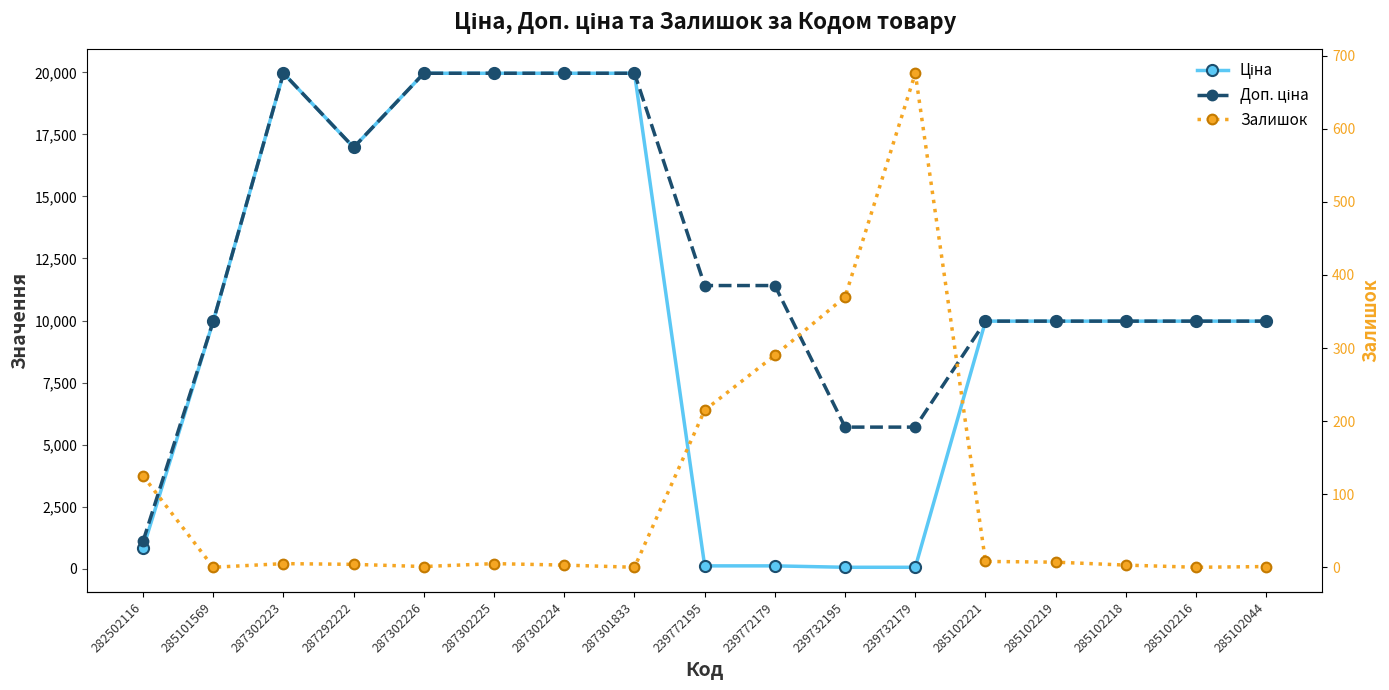

What value does the Ціна series have at 287302225?

19964.2